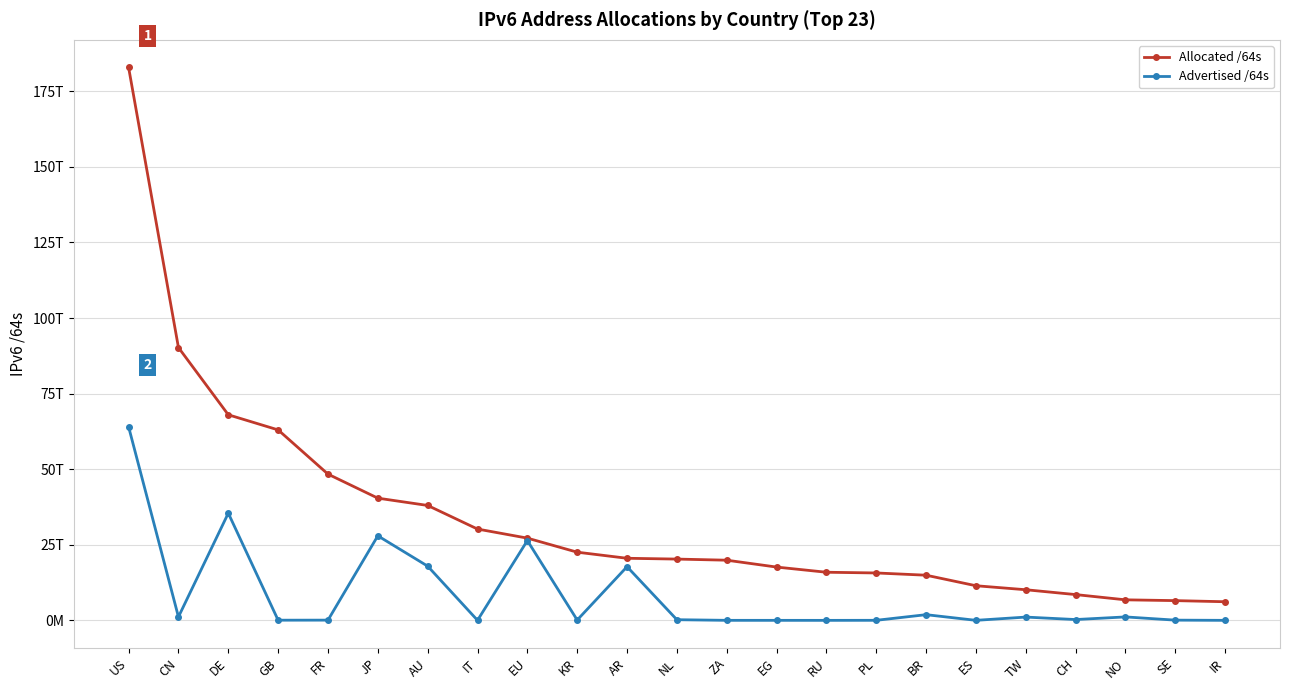

Reading right to left, transcribe all the data shown in this chart.

Allocated /64s: 6163278462976	6532664524800	6794660020224	8529813372928	10131828310016	11454678958080	14938518585344	15680935821312	15917162823680	17630840815616	19902884675584	20272263725056	20538701119488	22552873598977	27204323639296	30206506041344	38010521190400	40424779481089	48369927389184	62998590128128	68002240790528	90241558970368	182869371781120
Advertised /64s: 8589934592	77309542400	1142461366272	274878103552	1088254312448	12884901888	1884602433536	22011772928	4295557120	8590000128	12952010752	219044118528	17754322501632	115712851968	26396869197824	21474902016	17936104882176	27966429790208	79725395968	60129804288	35454955552768	1148769665024	64015927738368